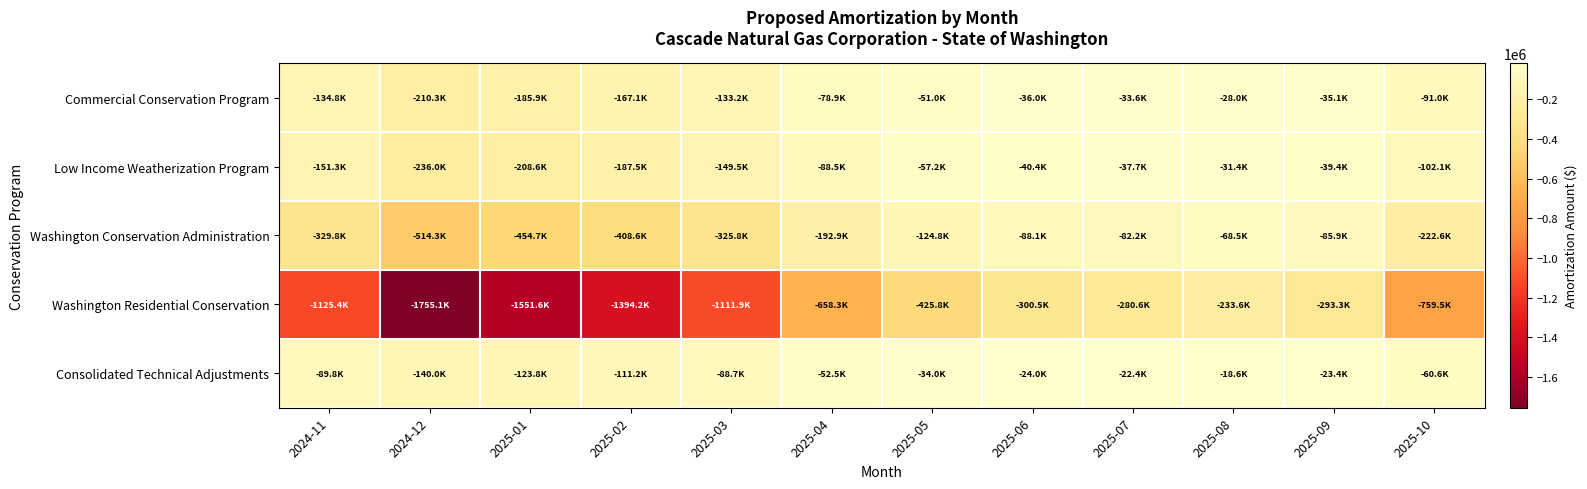

Reading left to right, extract all data points from this chart.

Commercial Conservation Program: 2024-11=-134841.7	2024-12=-210292.2	2025-01=-185915.2	2025-02=-167059.2	2025-03=-133226.3	2025-04=-78875.6	2025-05=-51015.6	2025-06=-36012.0	2025-07=-33624.9	2025-08=-27995.5	2025-09=-35139.1	2025-10=-91007.8
Low Income Weatherization Program: 2024-11=-151317.7	2024-12=-235987.4	2025-01=-208631.9	2025-02=-187471.9	2025-03=-149505.0	2025-04=-88513.2	2025-05=-57249.2	2025-06=-40412.3	2025-07=-37733.5	2025-08=-31416.2	2025-09=-39432.7	2025-10=-102127.9
Washington Conservation Administration: 2024-11=-329789.5	2024-12=-514323.0	2025-01=-454702.8	2025-02=-408585.8	2025-03=-325838.6	2025-04=-192910.2	2025-05=-124771.7	2025-06=-88076.6	2025-07=-82238.4	2025-08=-68470.1	2025-09=-85941.6	2025-10=-222582.8
Washington Residential Conservation: 2024-11=-1125362.1	2024-12=-1755057.4	2025-01=-1551611.9	2025-02=-1394243.7	2025-03=-1111880.2	2025-04=-658280.1	2025-05=-425766.5	2025-06=-300549.3	2025-07=-280627.2	2025-08=-233644.8	2025-09=-293264.2	2025-10=-759533.6
Consolidated Technical Adjustments: 2024-11=-89770.8	2024-12=-140002.0	2025-01=-123773.0	2025-02=-111219.6	2025-03=-88695.4	2025-04=-52511.4	2025-05=-33963.7	2025-06=-23975.0	2025-07=-22385.8	2025-08=-18638.0	2025-09=-23393.9	2025-10=-60588.4